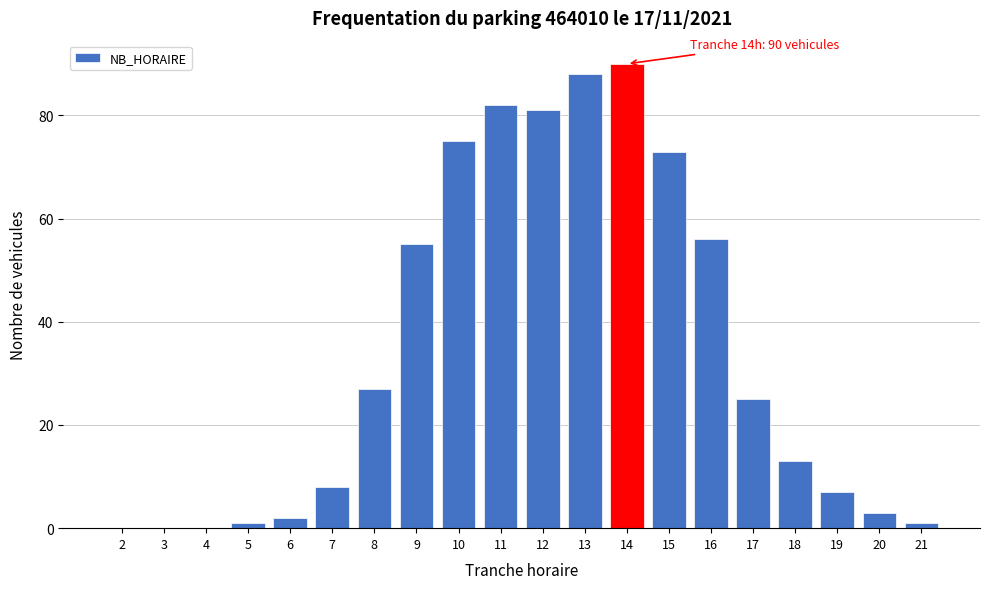

Reading left to right, extract all data points from this chart.

2=0	3=0	4=0	5=1	6=2	7=8	8=27	9=55	10=75	11=82	12=81	13=88	14=90	15=73	16=56	17=25	18=13	19=7	20=3	21=1